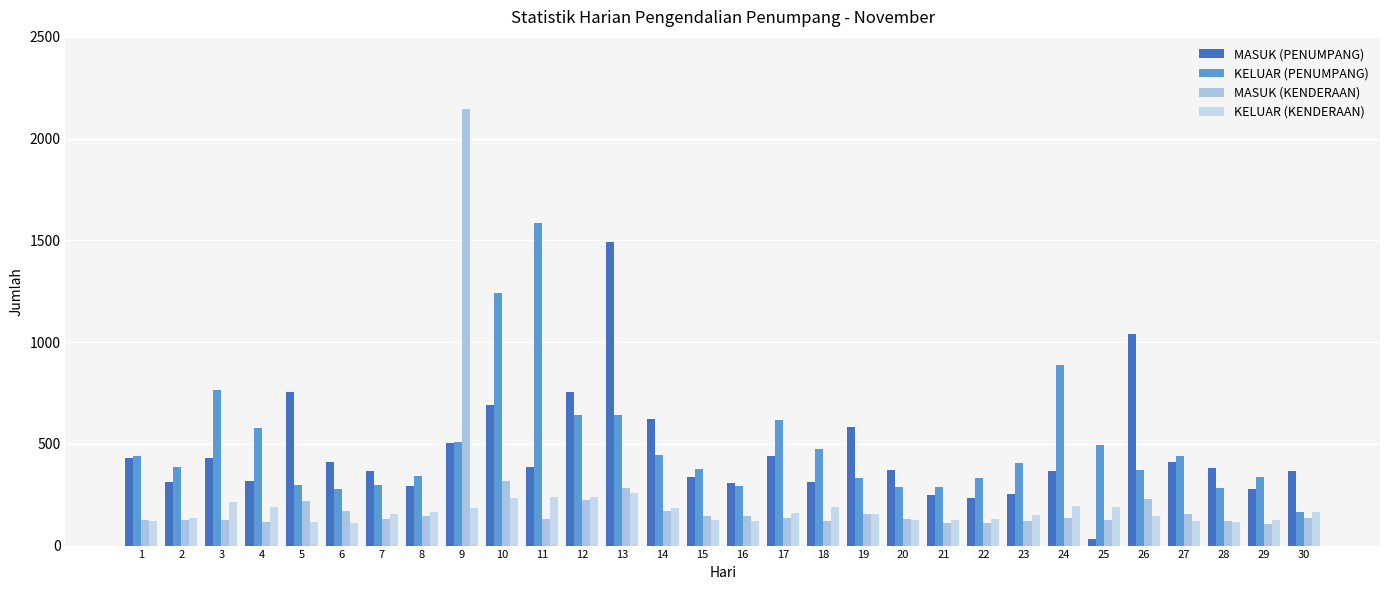

Does the chart contain stacked bars?

No